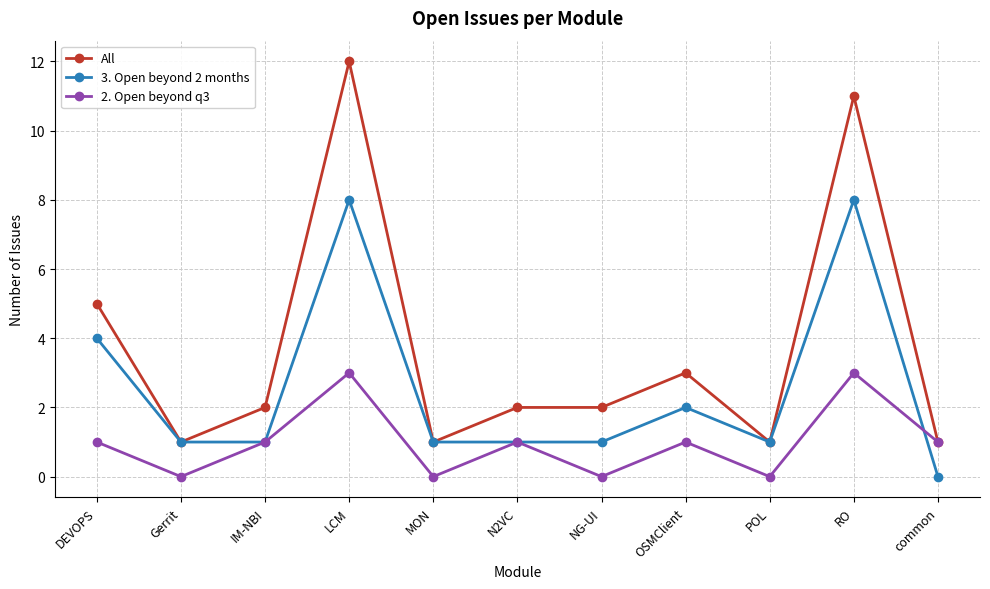

Reading left to right, what are all the values shown in this chart?

All: 5	1	2	12	1	2	2	3	1	11	1
3. Open beyond 2 months: 4	1	1	8	1	1	1	2	1	8	0
2. Open beyond q3: 1	0	1	3	0	1	0	1	0	3	1